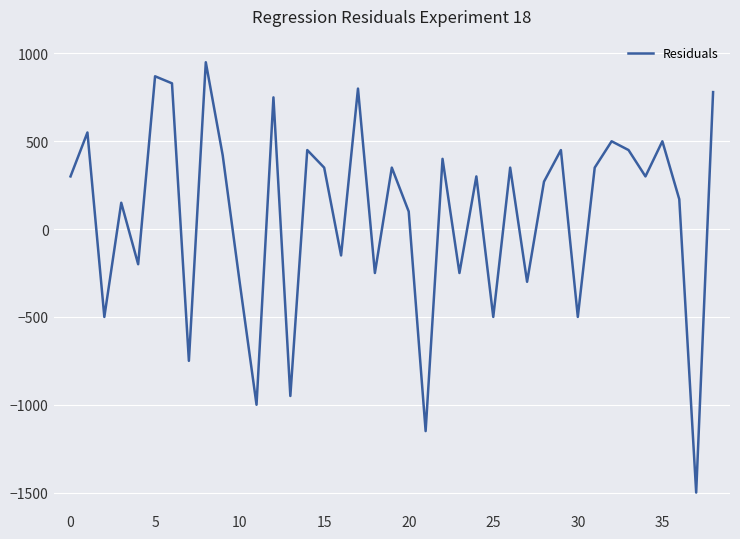

Count the number of data series in this chart.

1